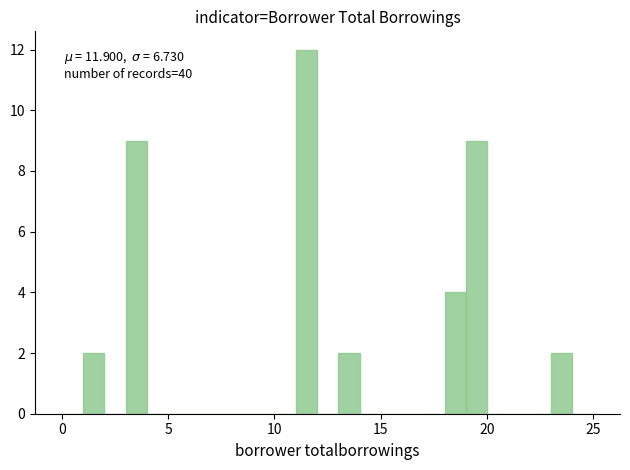

Around what value on the x-axis is the tallest bar? Give the approximate position of its centre, as read against the axis.

11.5